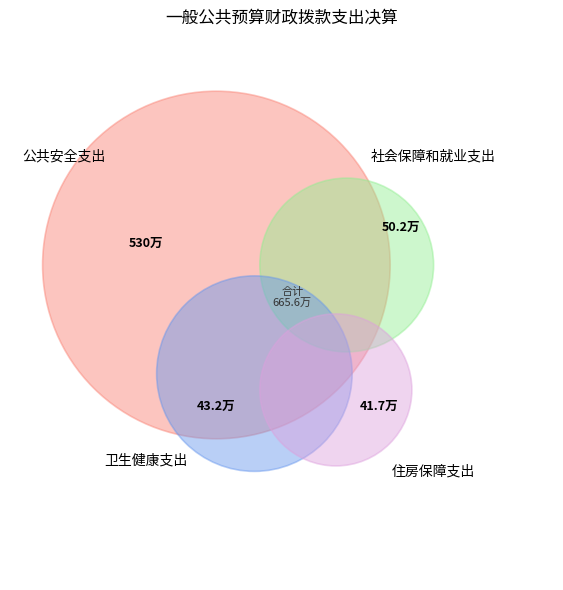

Rank the categories by value from lowest to highest.

住房保障支出, 卫生健康支出, 社会保障和就业支出, 公共安全支出